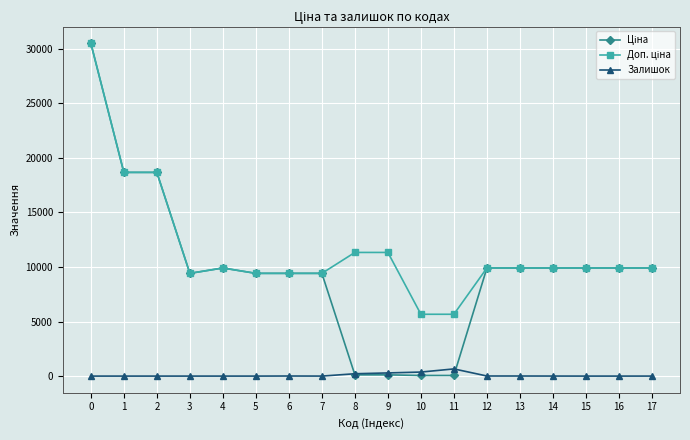

True or false: Залишок has more than 0 interior local peaks.

True